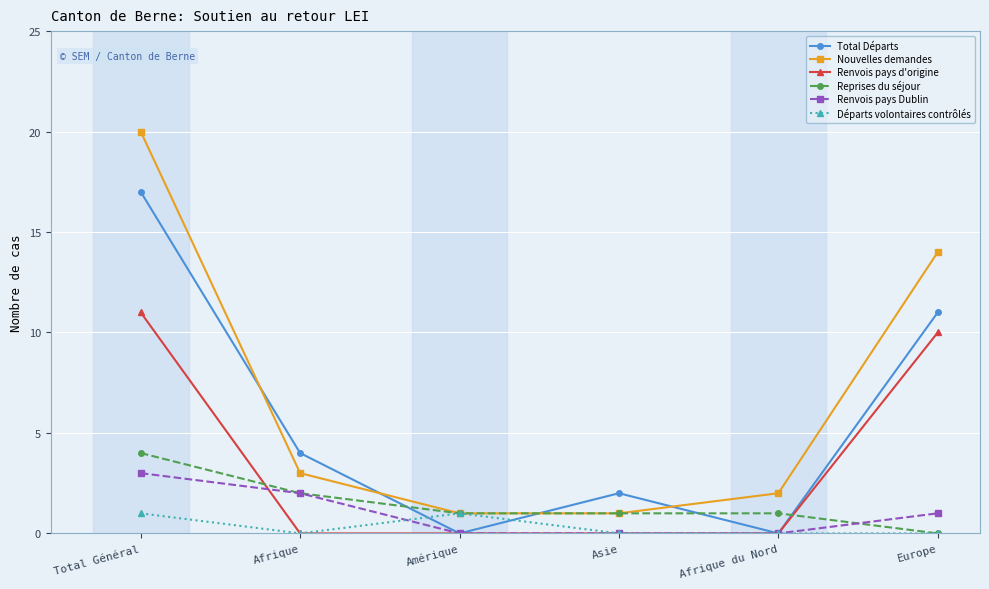

Which series has the largest total across all categories?

Nouvelles demandes